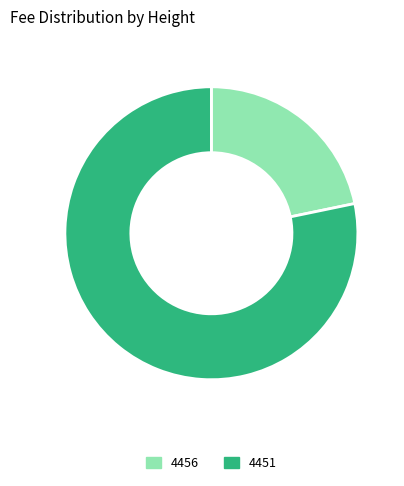

Rank the categories by value from lowest to highest.

4456, 4451